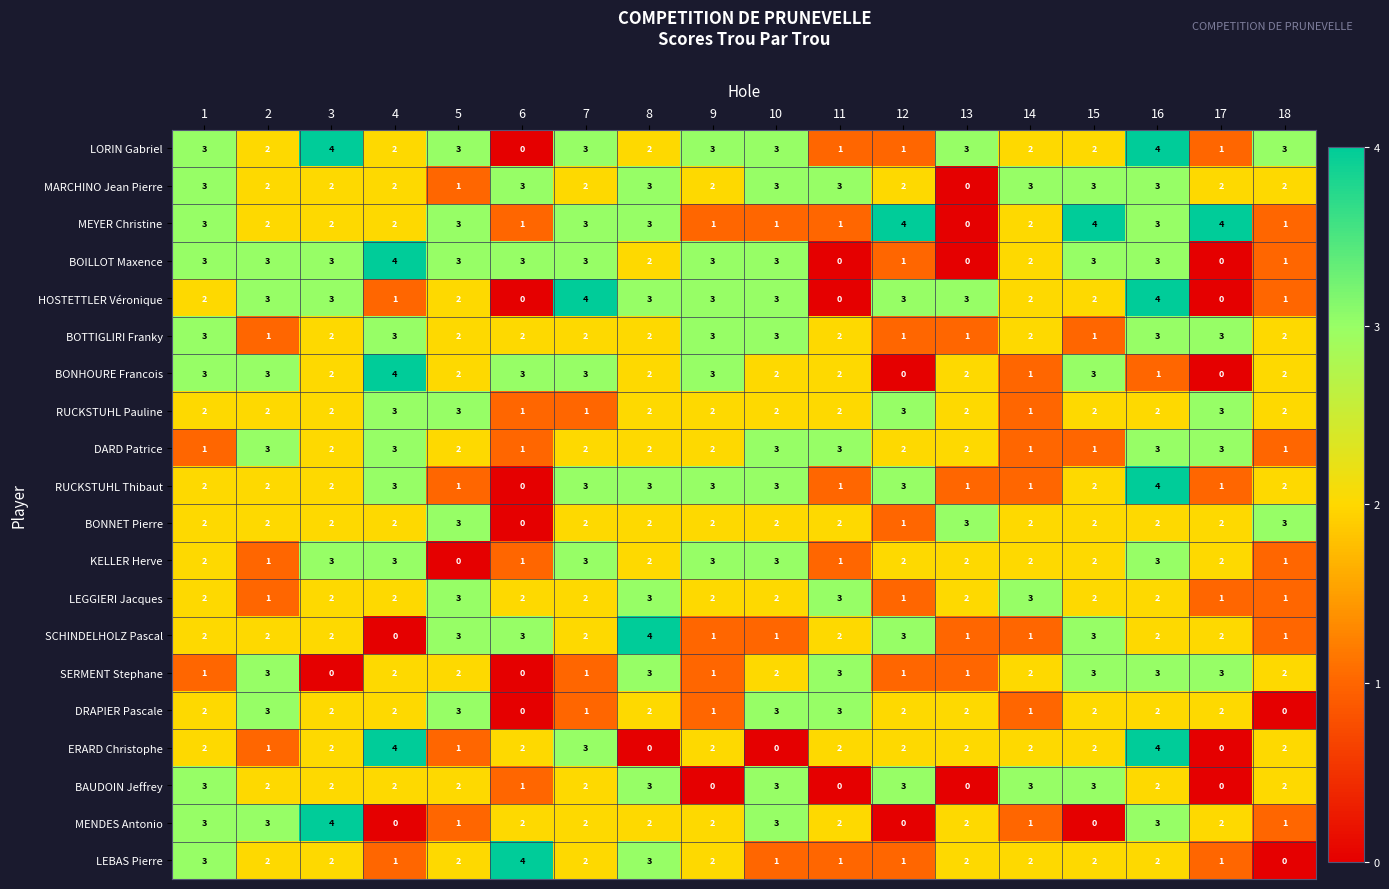

How many categories are shown in the chart?

18